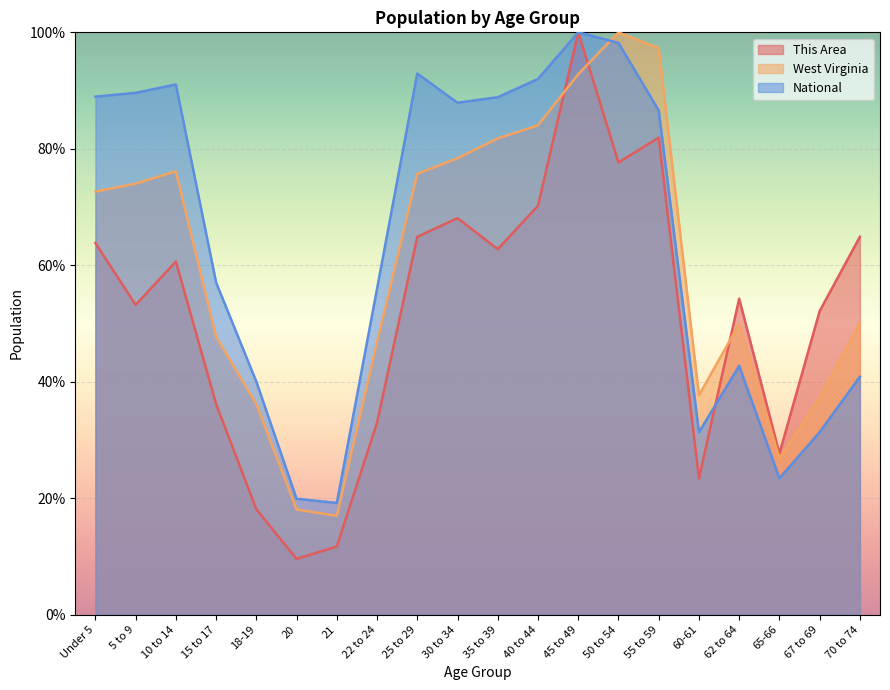

What is the difference between the highest and lowest values at 15 to 17?

20.9